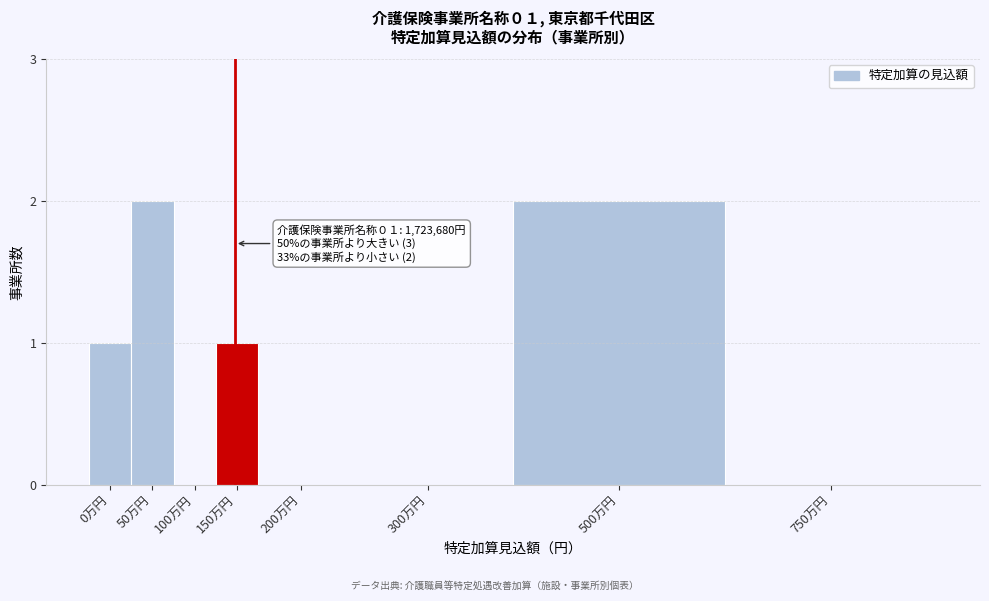

Reading left to right, transcribe all the data shown in this chart.

0万円=1	50万円=2	100万円=0	150万円=1	200万円=0	300万円=0	500万円=2	750万円=0